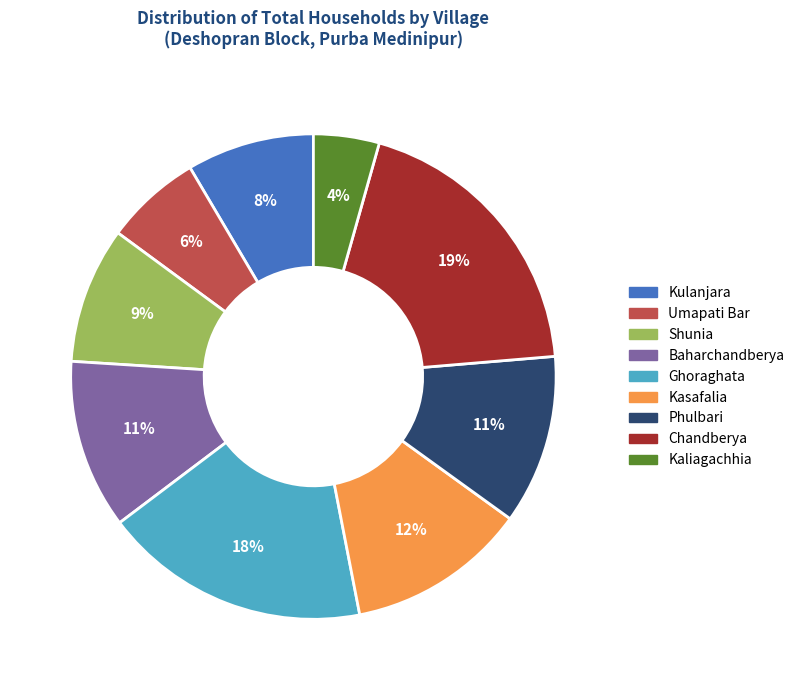

To the nearest percent, what is the combined percentage of Ghoraghata and Kaliagachhia?

22%